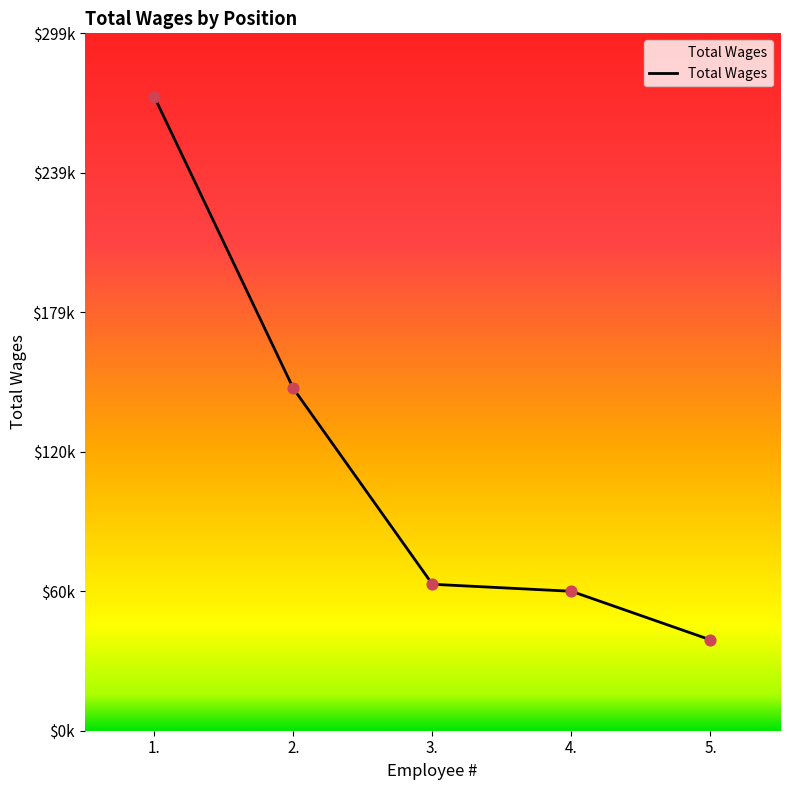

Is this an area chart (filled region under the line)?

Yes